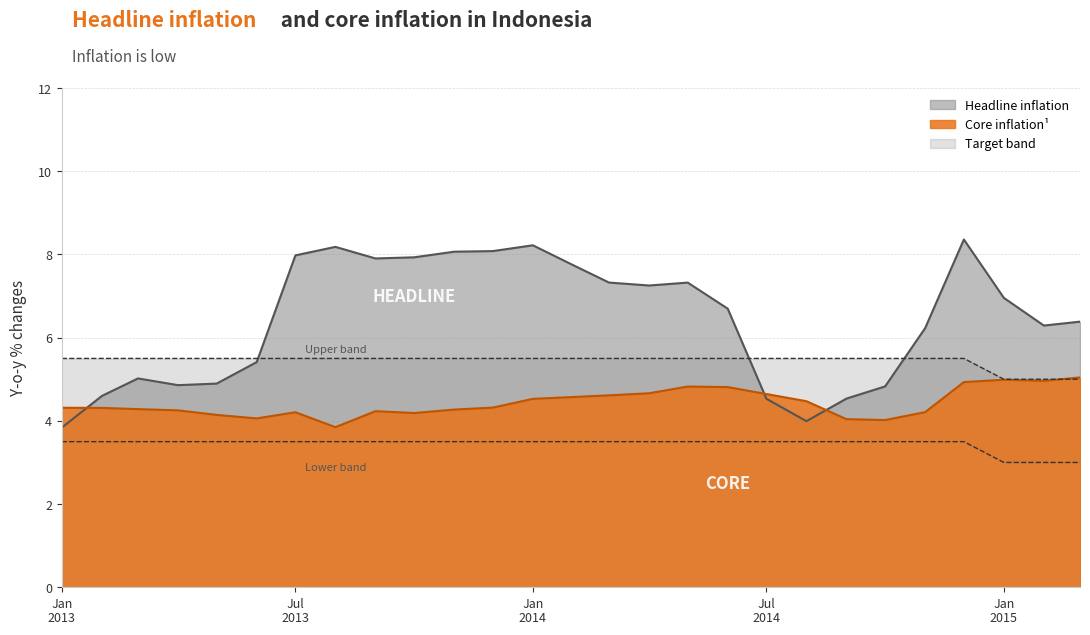

At 2015-03-01, list the series in order from smallest to largest.

Lower band, Upper band, Core inflation, Headline inflation